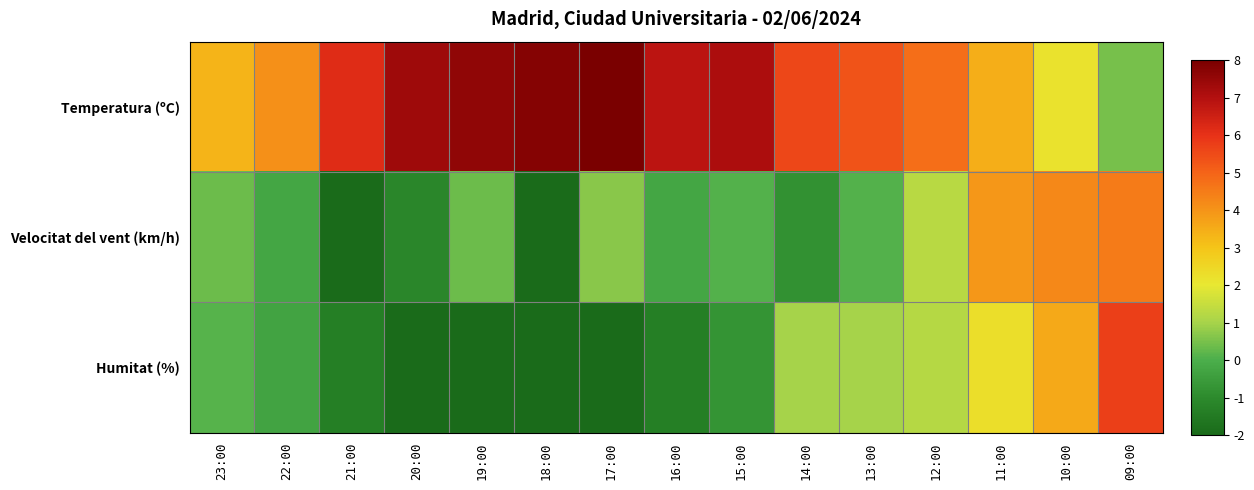

What is the total value across all series at 16:00?

5.3